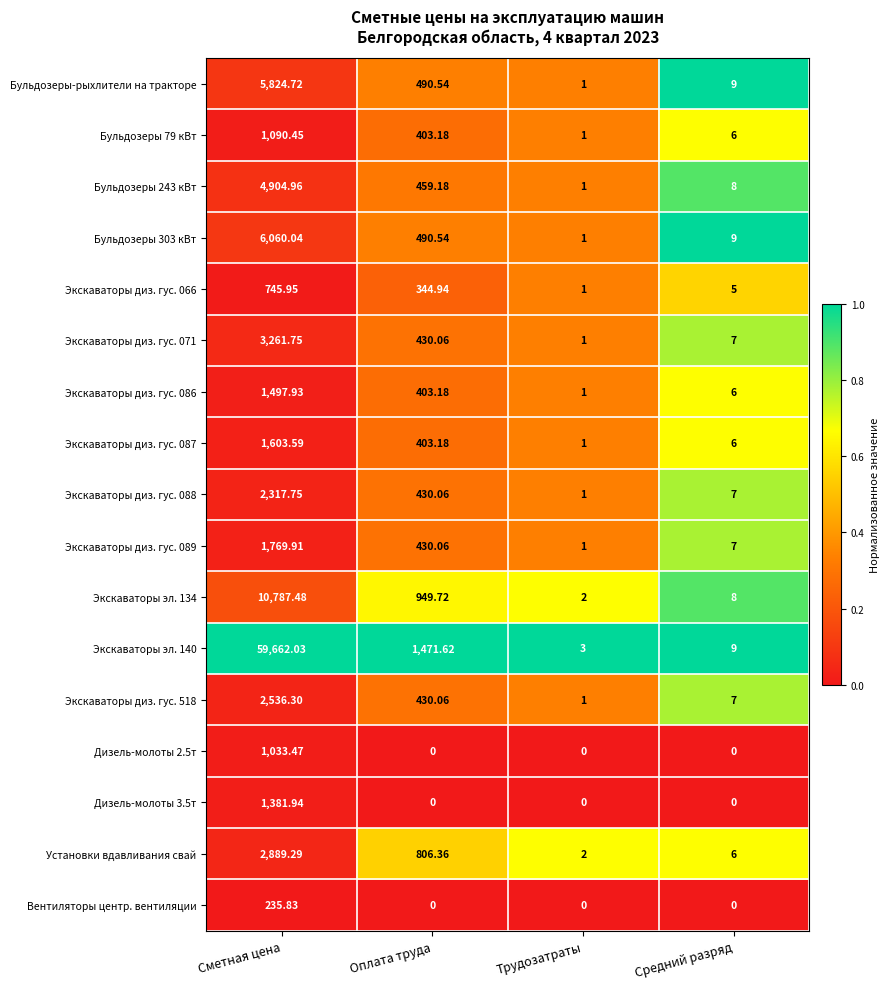

Is the value of Экскаваторы диз. гус. 087 at Сметная цена greater than the value of Экскаваторы диз. гус. 066 at Трудозатраты?

Yes